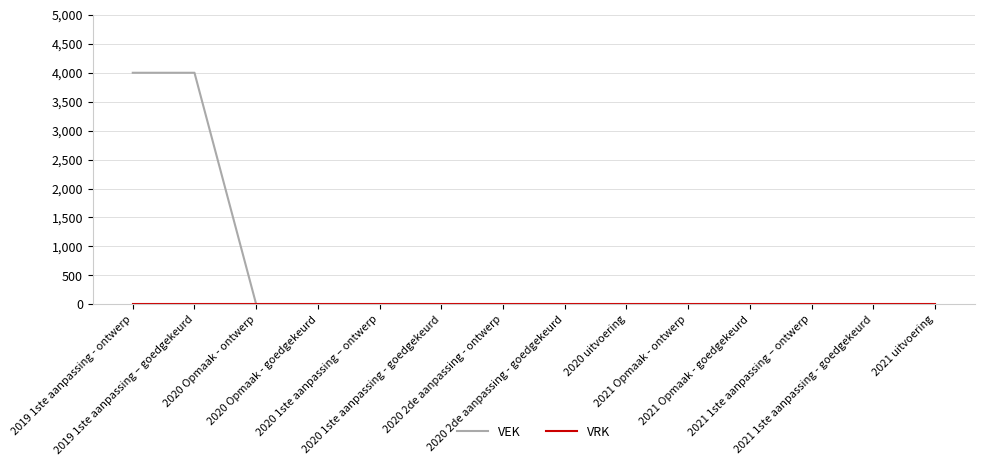

Which series has the largest total across all categories?

VEK